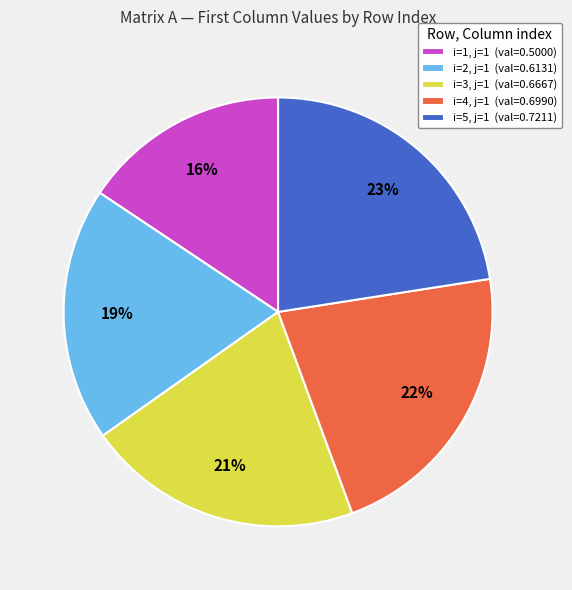

What is the smallest slice in the pie chart?

i=1, j=1